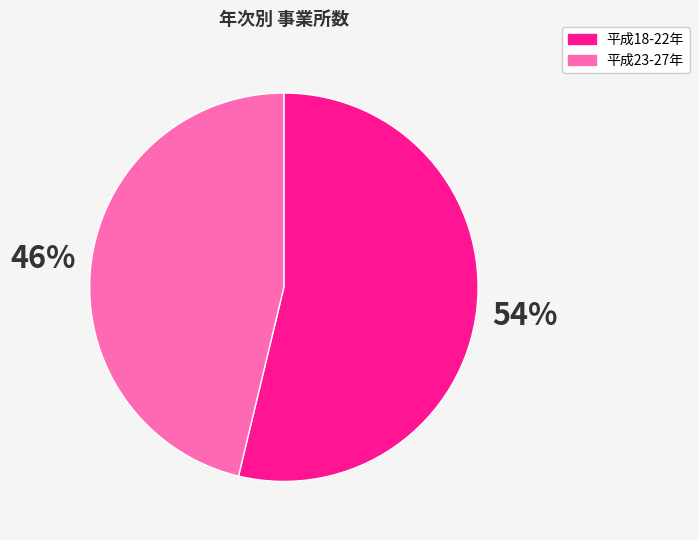

How many segments does this pie chart have?

2